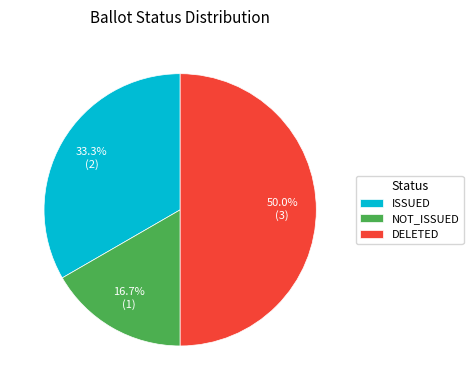

How many slices are in this pie chart?

3